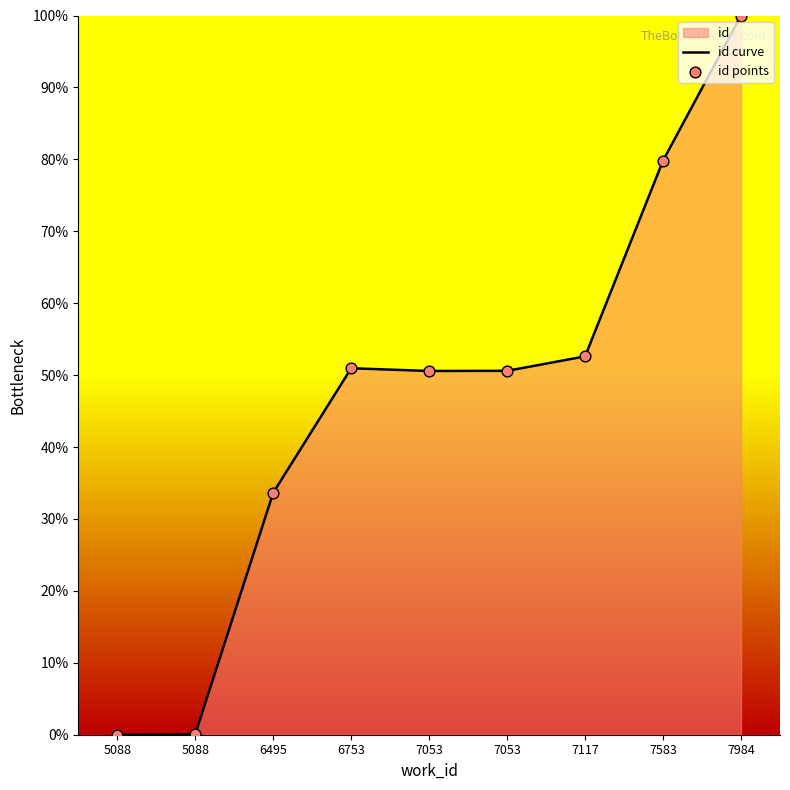

At how many categories does at least one series exceed 93?

1